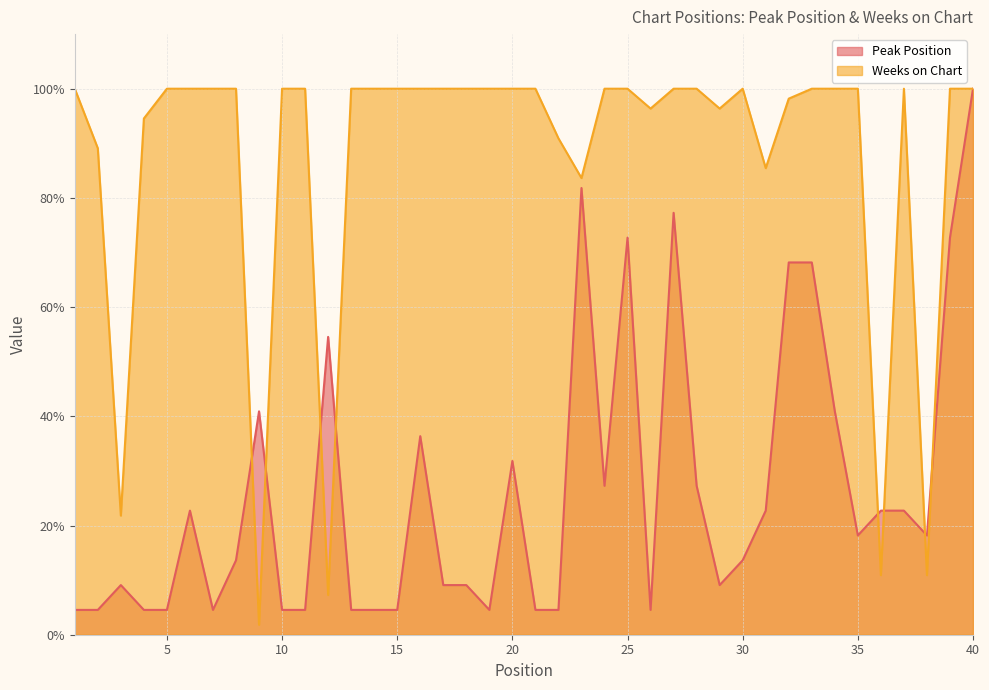

The Weeks on Chart series shows 22.5 at 25. True or false?

False